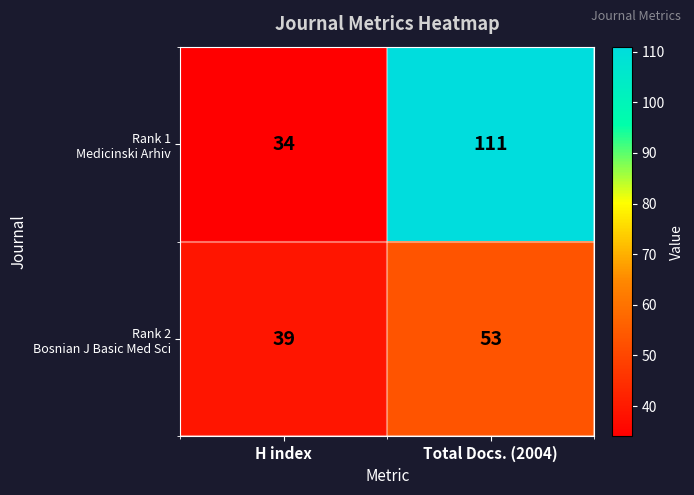

Which label corresponds to the smallest value in the chart?

H index